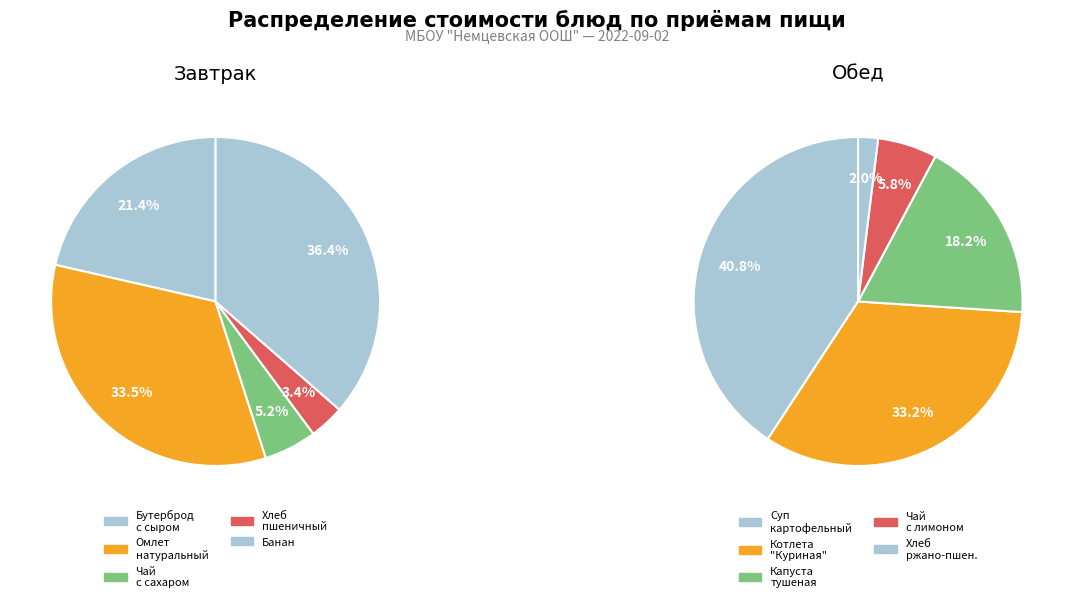

To the nearest percent, what is the average slice percentage?

20%